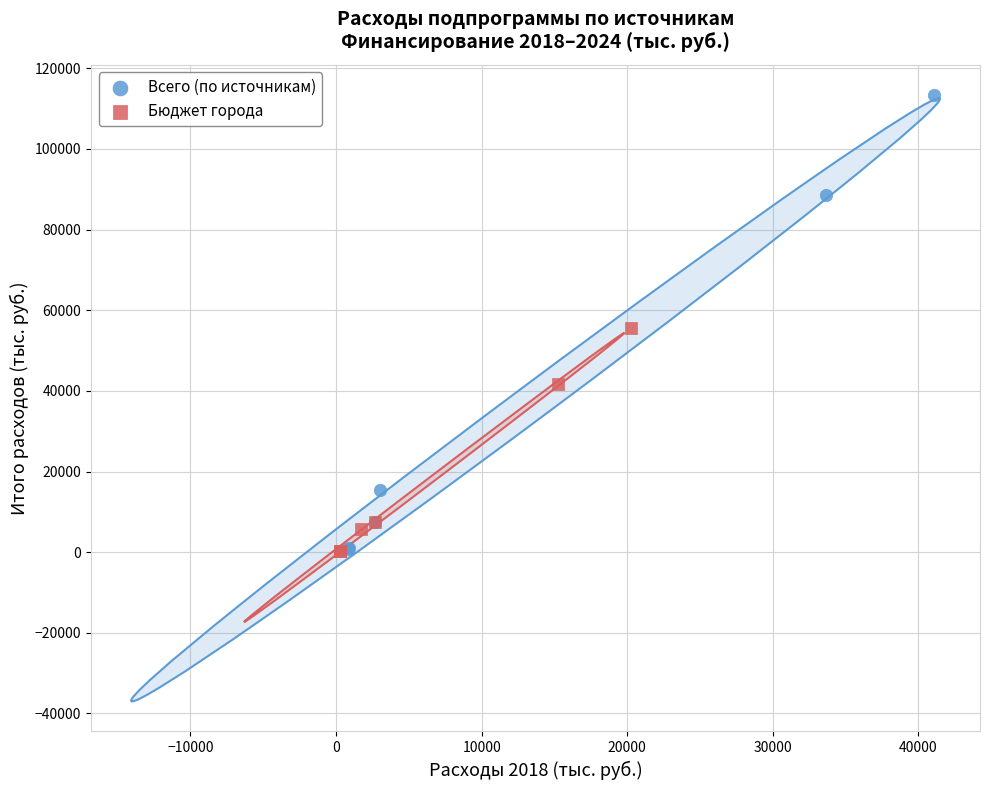

Which series contains the highest Y value?

Всего (по источникам)